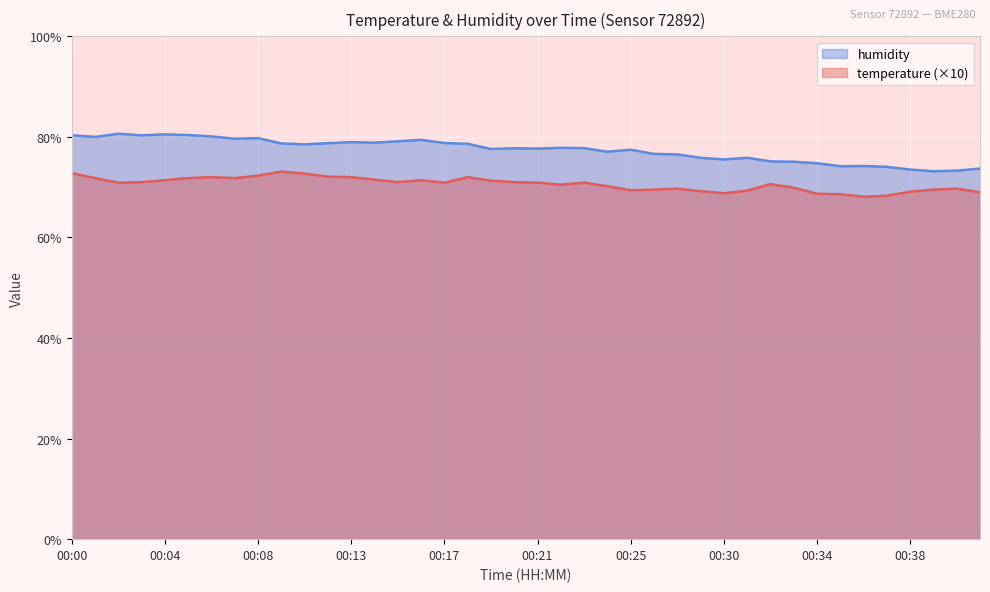

At which label does humidity reach its minimum?

00:39